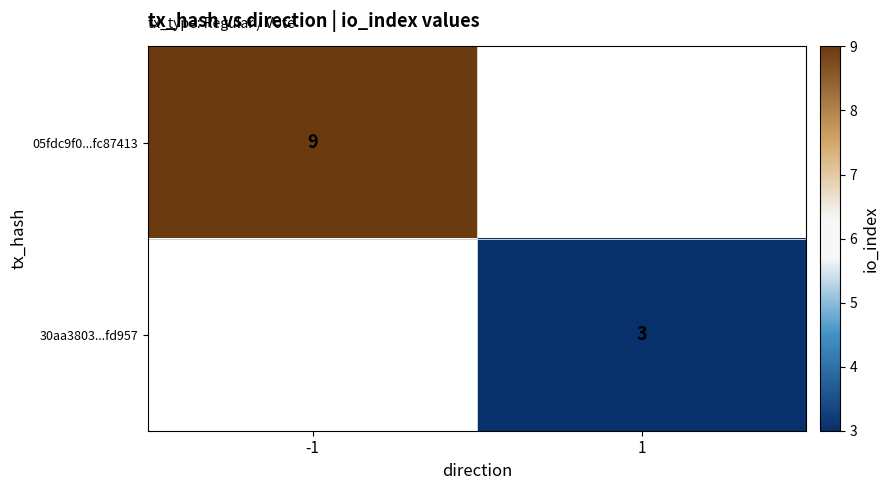

Is the value of 05fdc9f0...fc87413 at -1 greater than the value of 30aa3803...fd957 at 1?

Yes